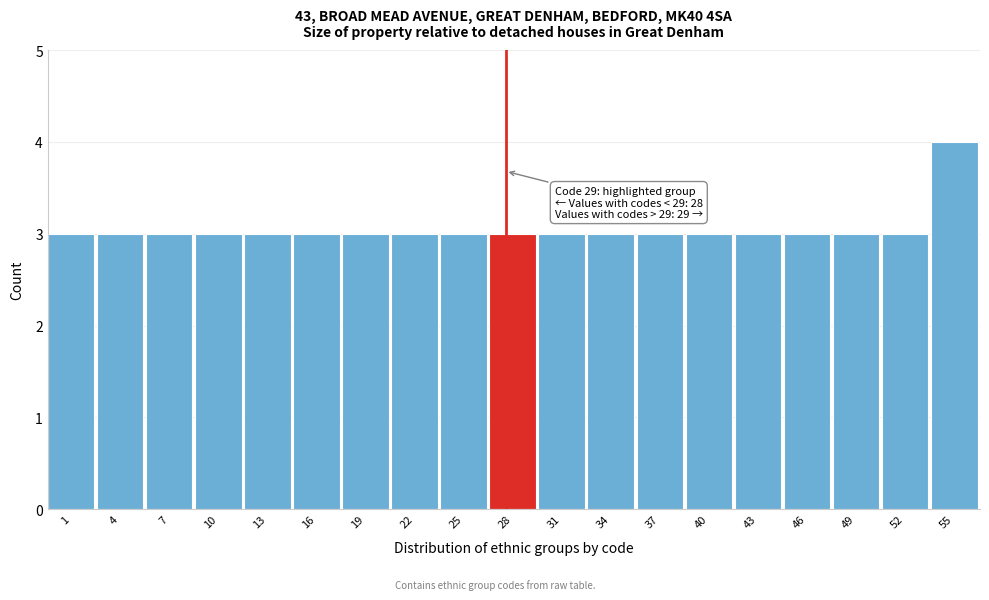

Reading left to right, transcribe all the data shown in this chart.

1=3	4=3	7=3	10=3	13=3	16=3	19=3	22=3	25=3	28=3	31=3	34=3	37=3	40=3	43=3	46=3	49=3	52=3	55=4